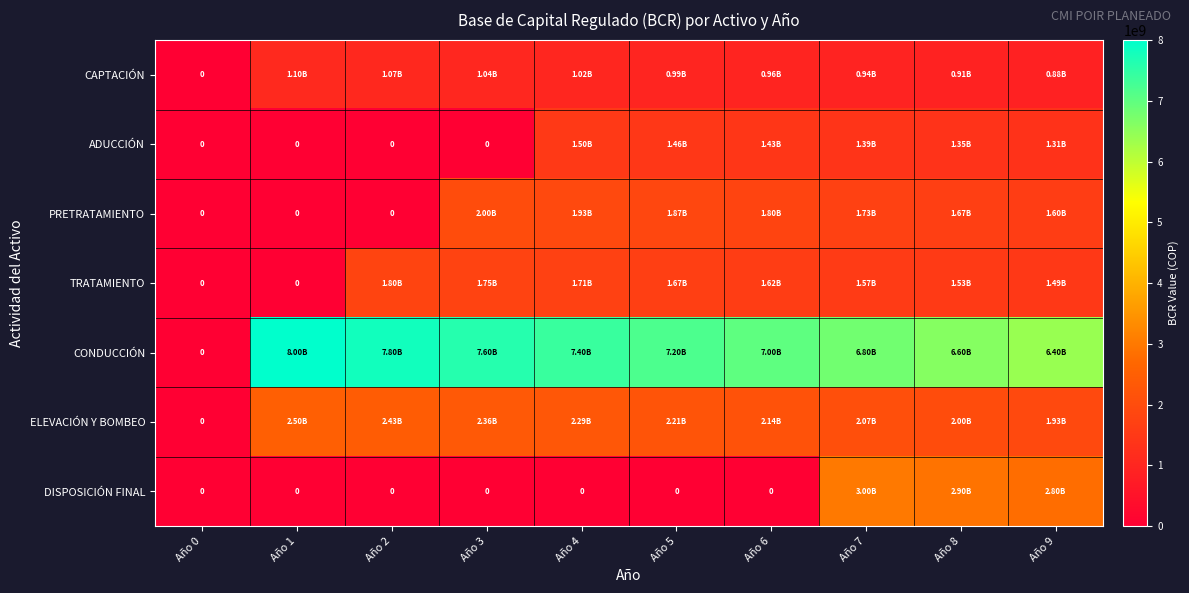

The value of ELEVACIÓN Y BOMBEO at Año 8 is 916844835. True or false?

False